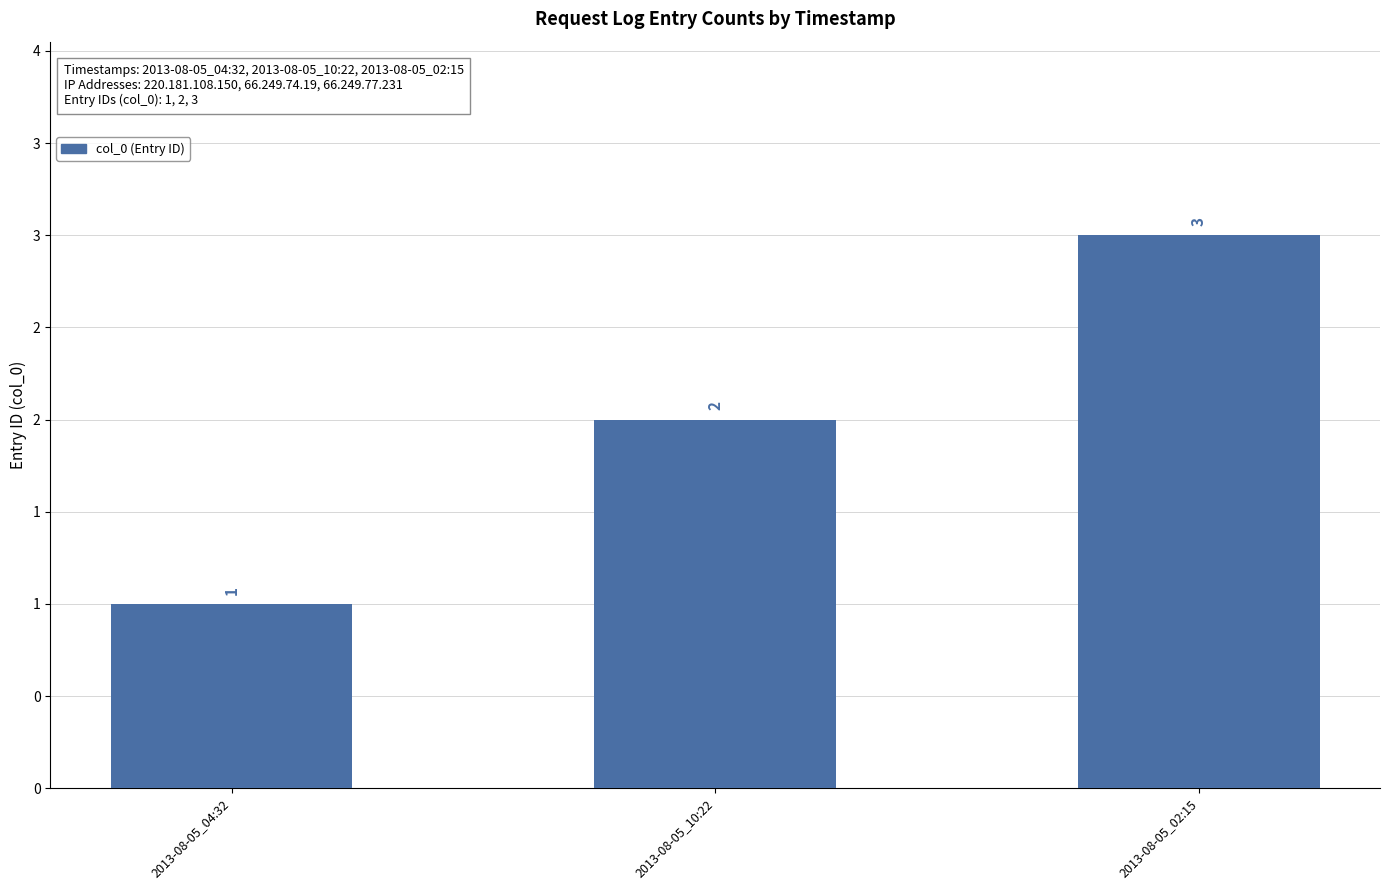

List the labels in order of value, smallest first.

2013-08-05_04:32, 2013-08-05_10:22, 2013-08-05_02:15